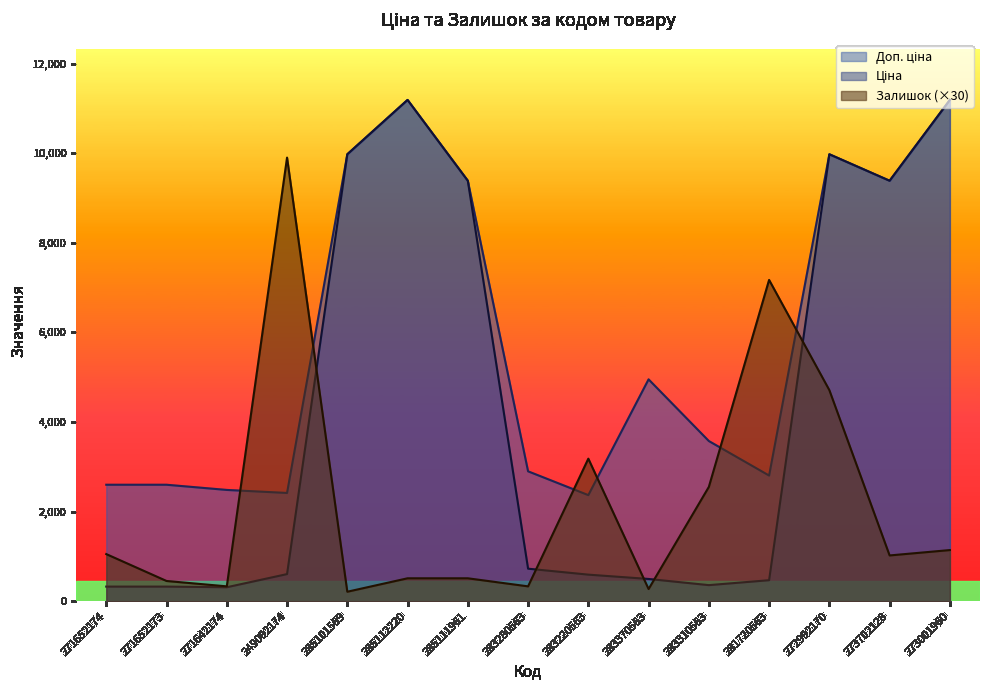

Which series has the widest spread of values?

Ціна